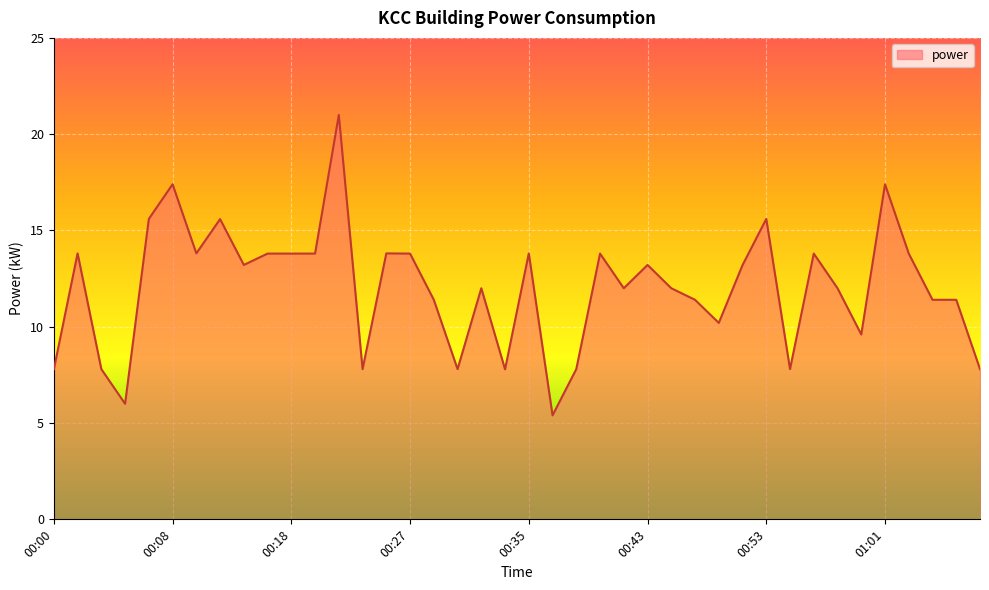

What is the minimum value shown in the chart?

5.4